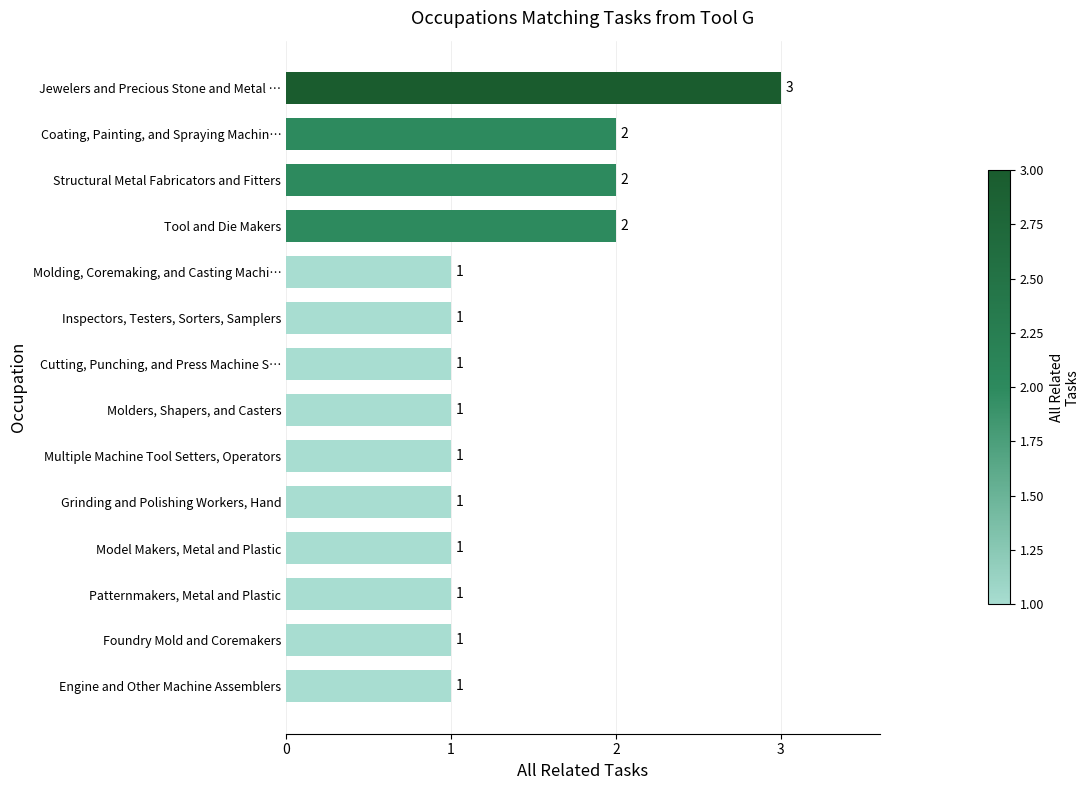

Reading bottom to top, extract all data points from this chart.

1	1	1	1	1	1	1	1	1	1	2	2	2	3